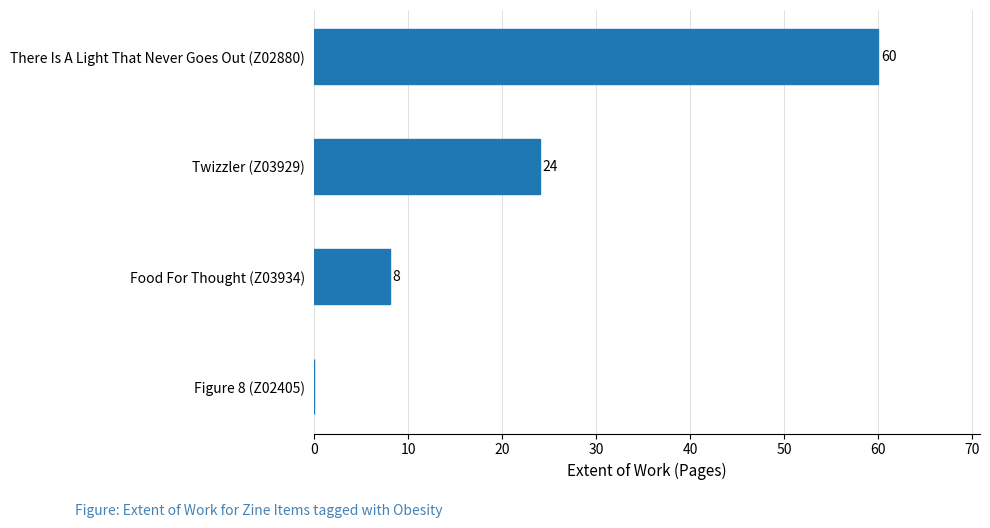

What is the sum of all values?

92